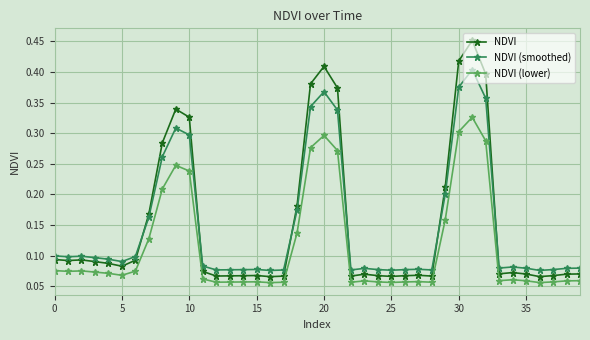

At how many categories does at least one series exceed 0?

40